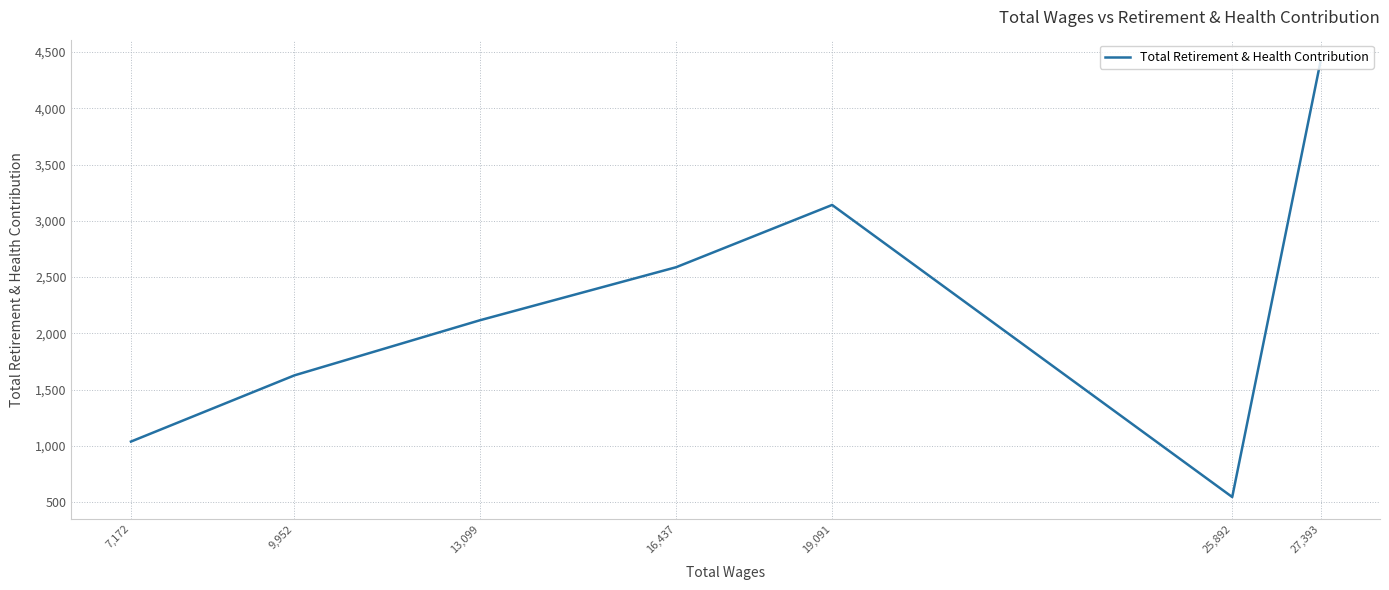

Does the chart display data point markers on the line(s)?

No